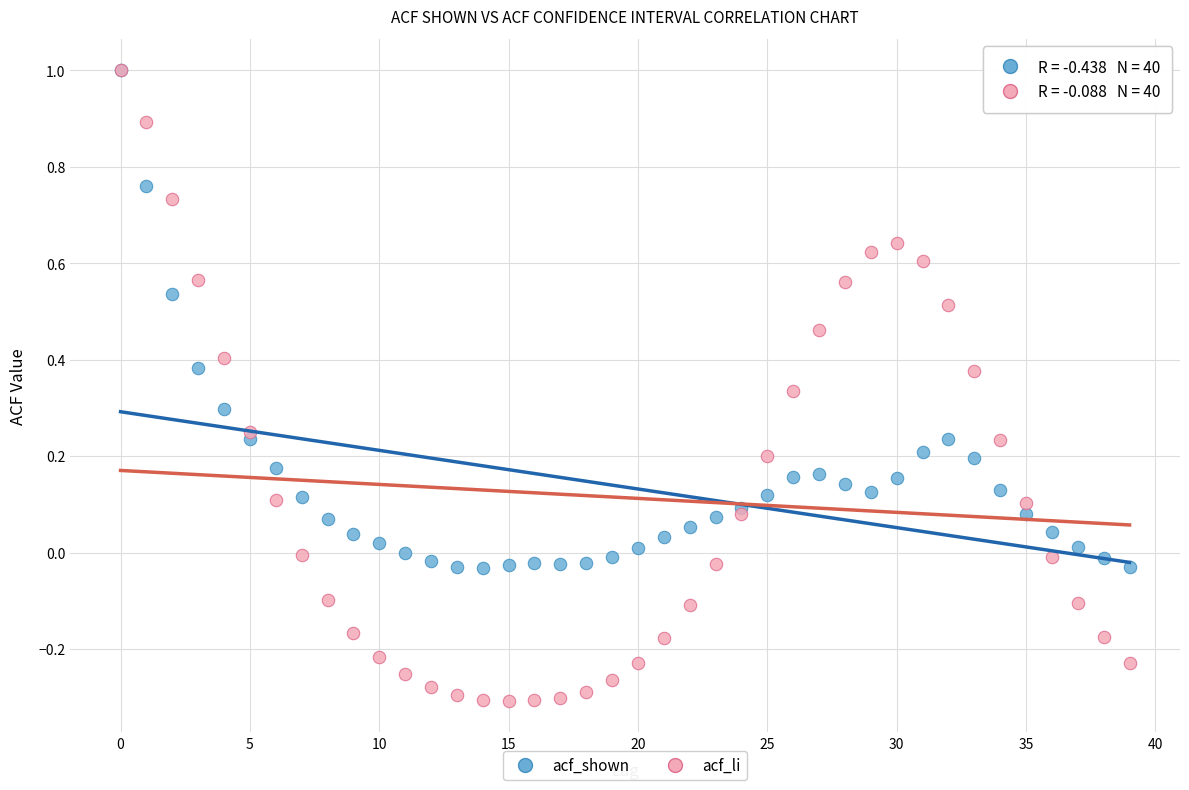

Which series contains the lowest Y value?

acf_li